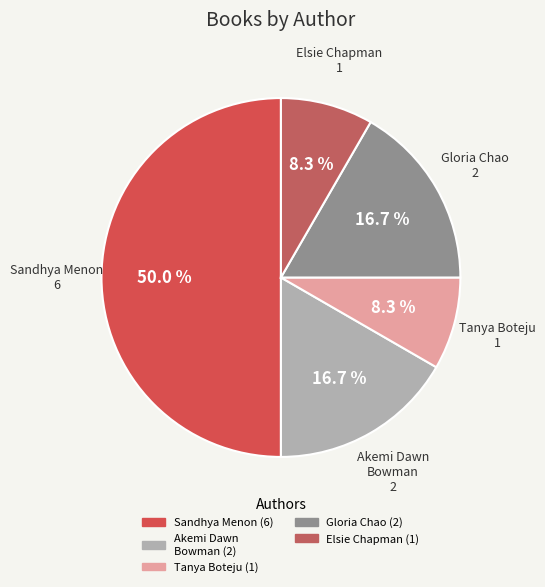

What is the smallest slice in the pie chart?

Tanya Boteju (143668692)